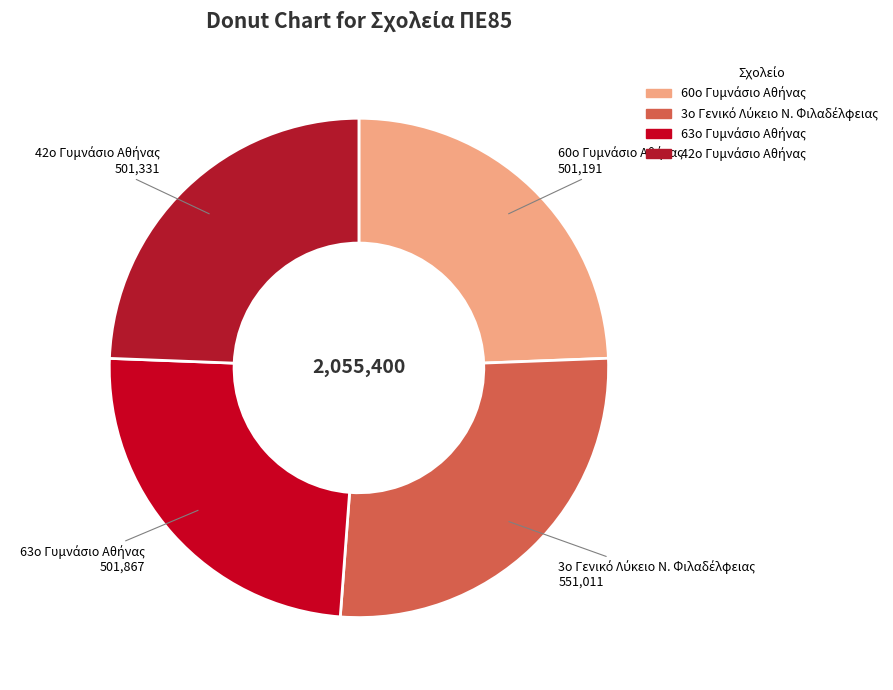

How many slices are in this pie chart?

4